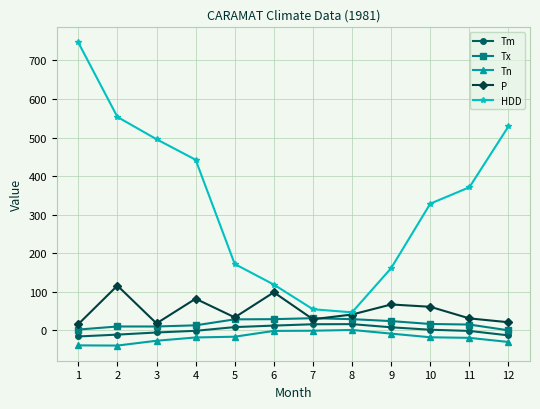

What is the value of the Tx point at the 3rd from the left?

10.0